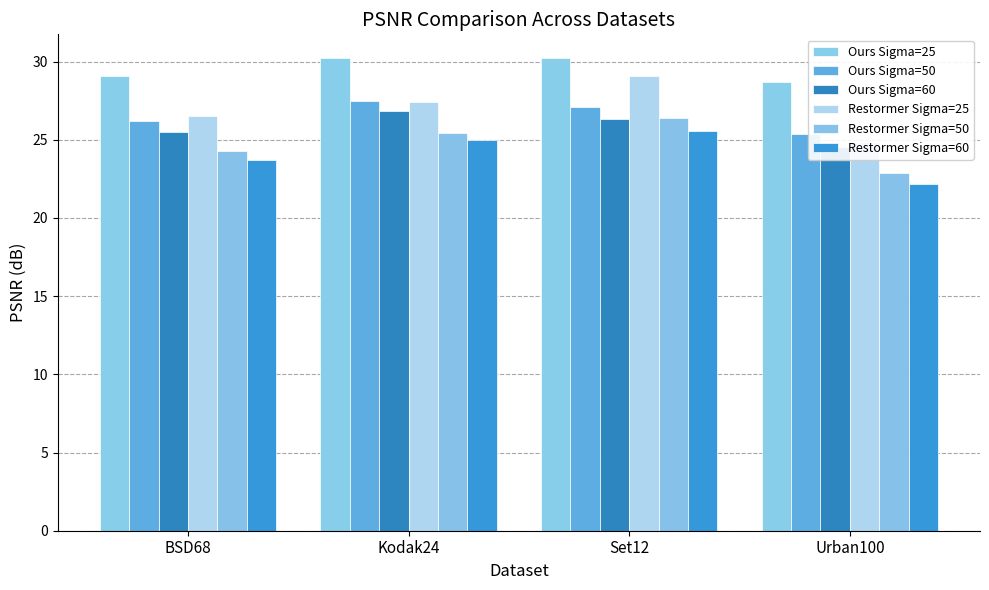

What is the value of the Restormer Sigma=60 bar at the 1st from the left?

23.7